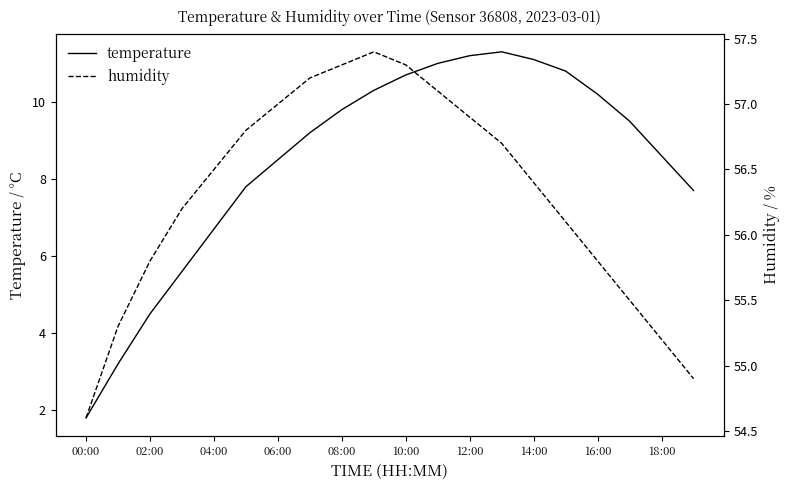

What is the spread (max minus min) of values at 00:00?

52.8